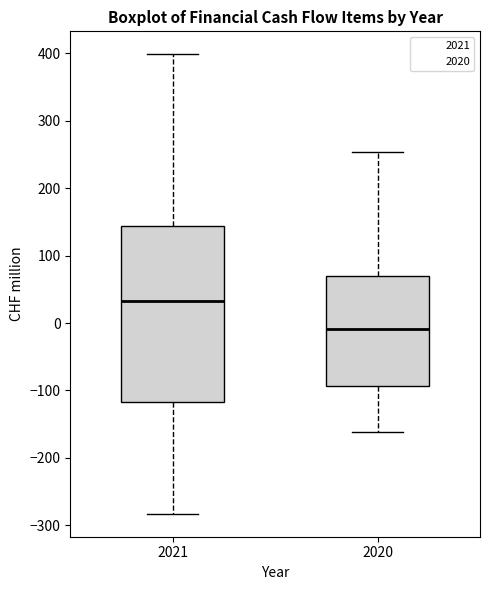

Comparing the boxes themselves (not the whiskers), which one is the tallest?

2021